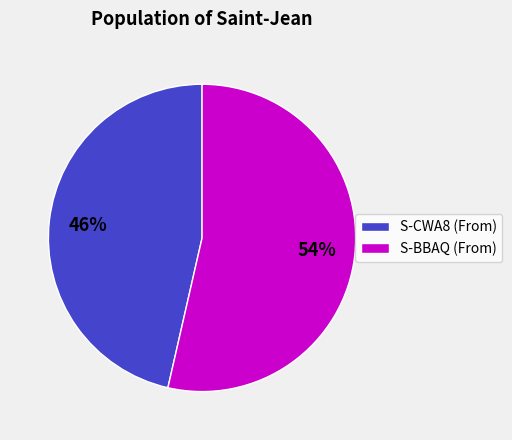

To the nearest percent, what is the average slice percentage?

50%